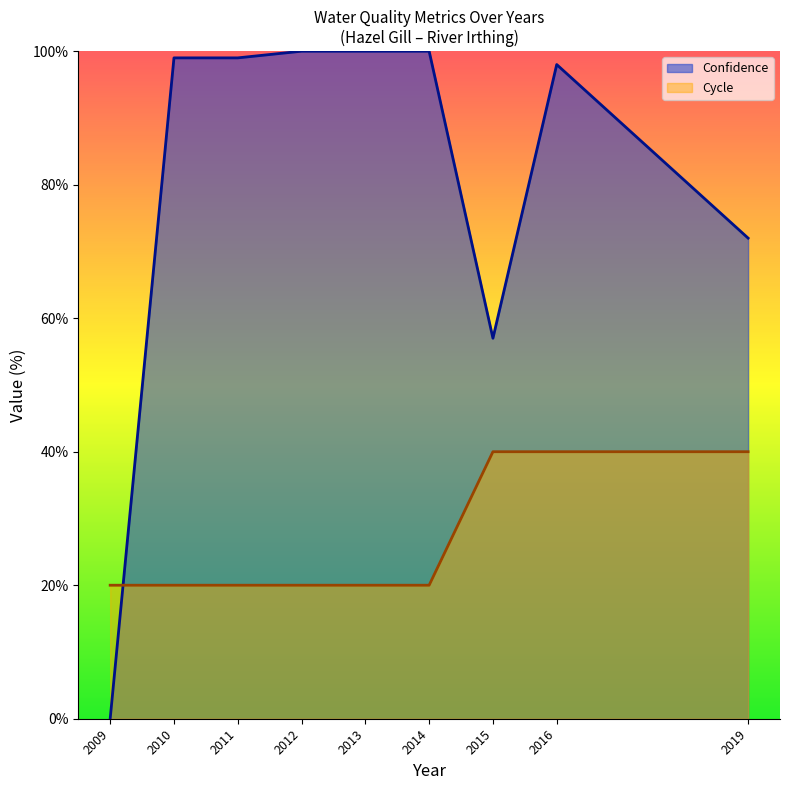

At how many categories does at least one series exceed 26?

8